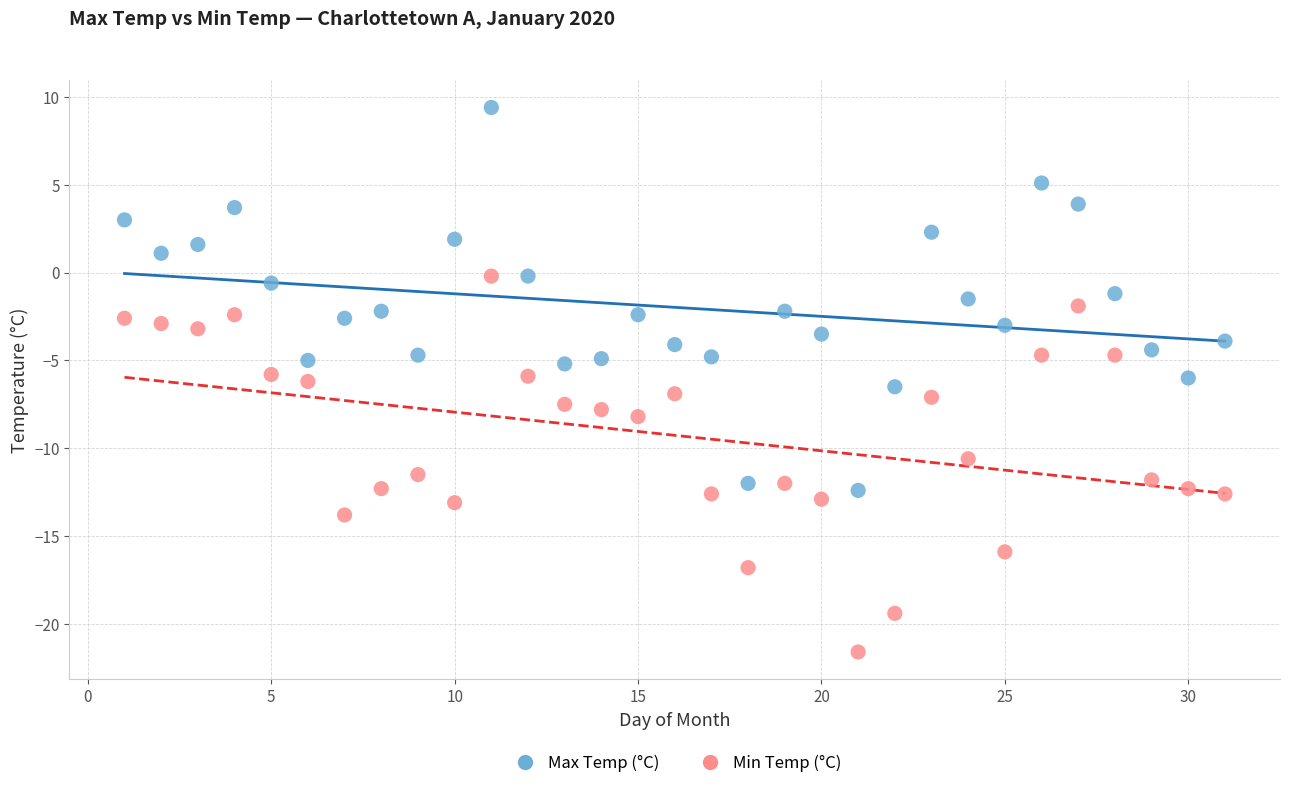

Which series has the largest Y range (max minus min)?

Max Temp (°C)